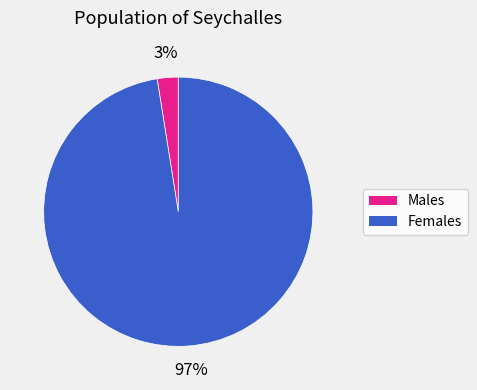

To the nearest percent, what is the average slice percentage?

50%